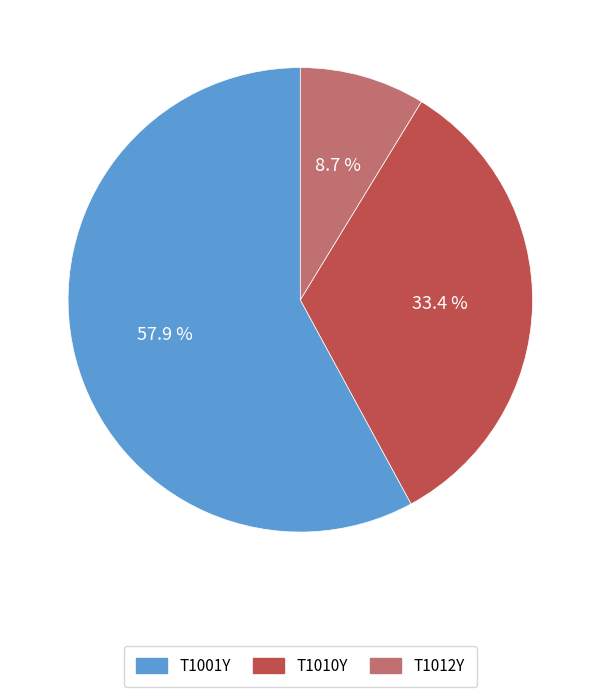

To the nearest percent, what portion does T1010Y represent?

33%